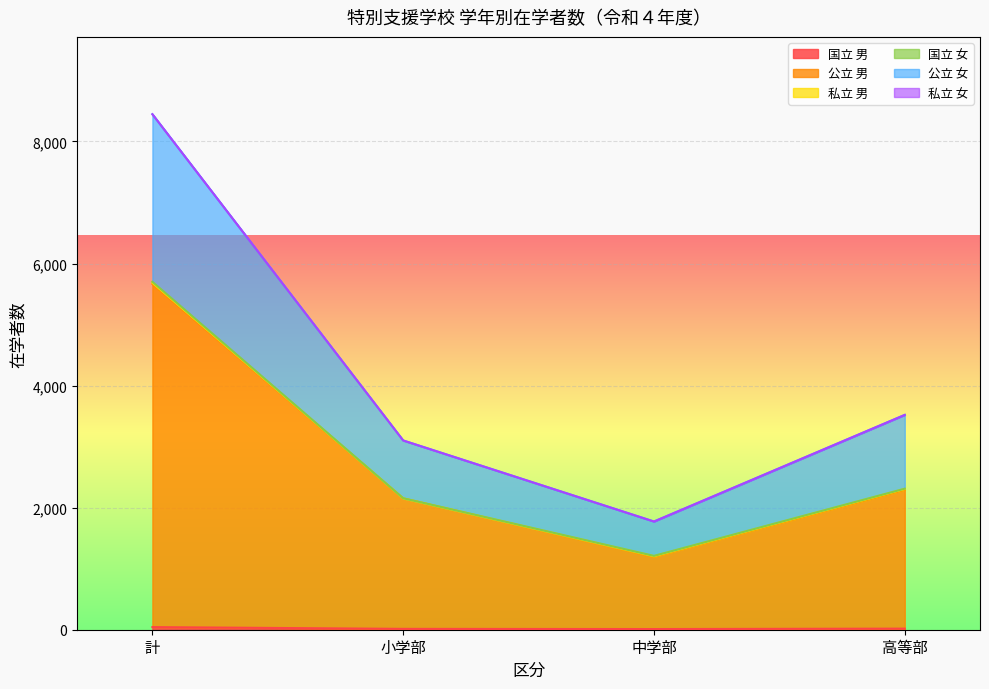

The 公立 女 series shows 2102 at 小学部. True or false?

False